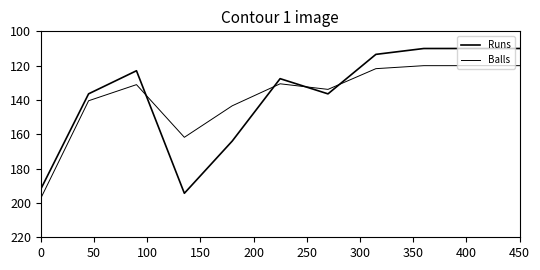

What is the average value of the Runs series?

137.9